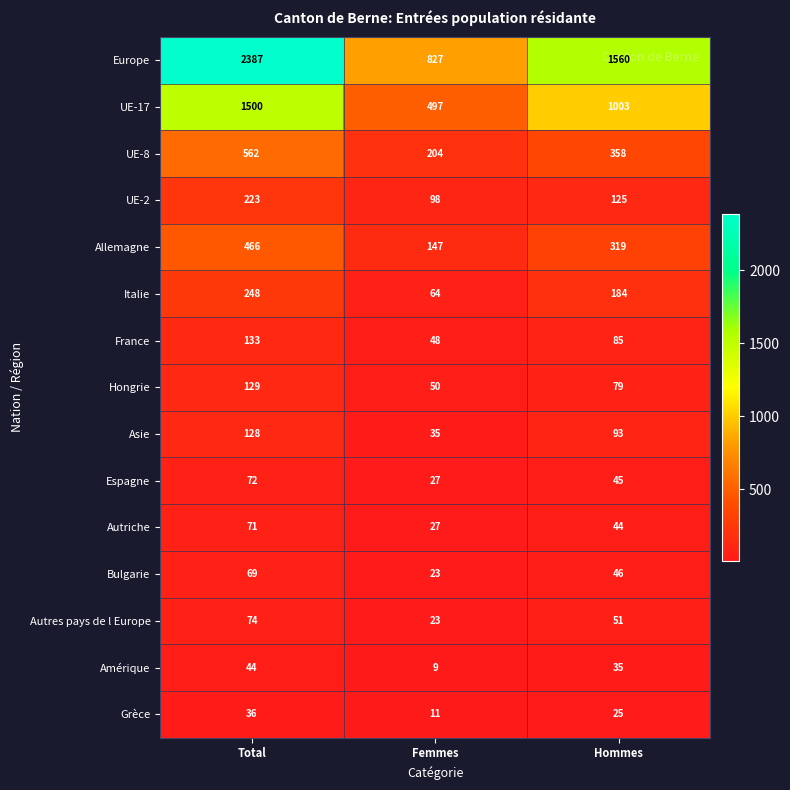

Which series has the largest range (max minus min)?

Europe